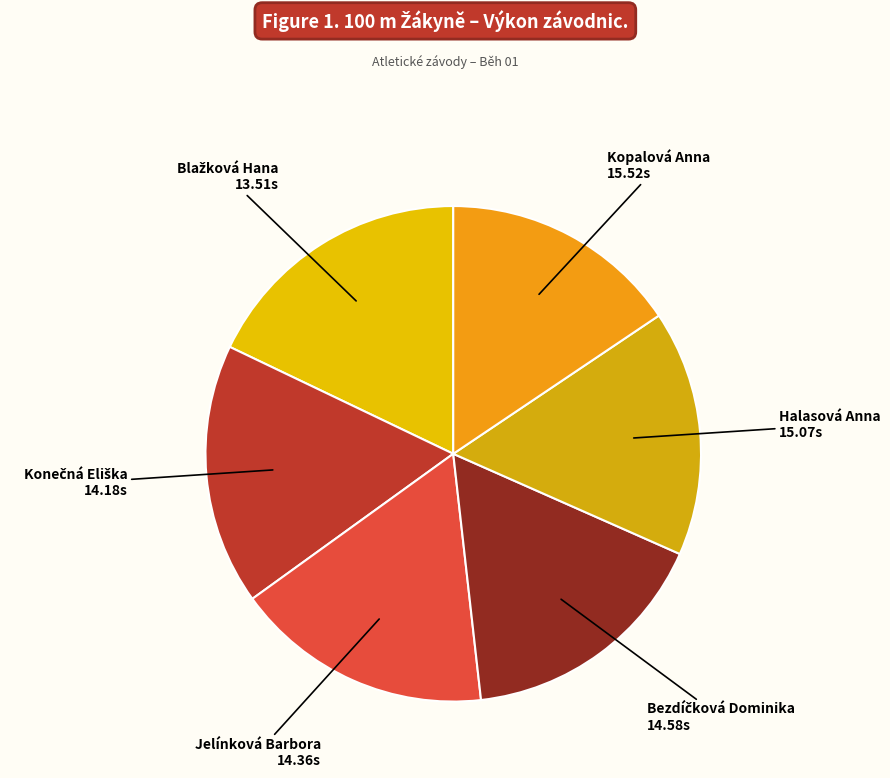

Rank the categories by value from lowest to highest.

Blažková Hana, Konečná Eliška, Jelínková Barbora, Bezdíčková Dominika, Halasová Anna, Kopalová Anna